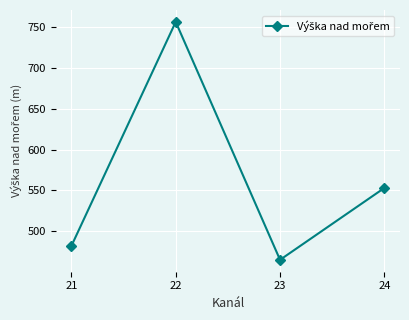

The value at 21 is 481.9. True or false?

True